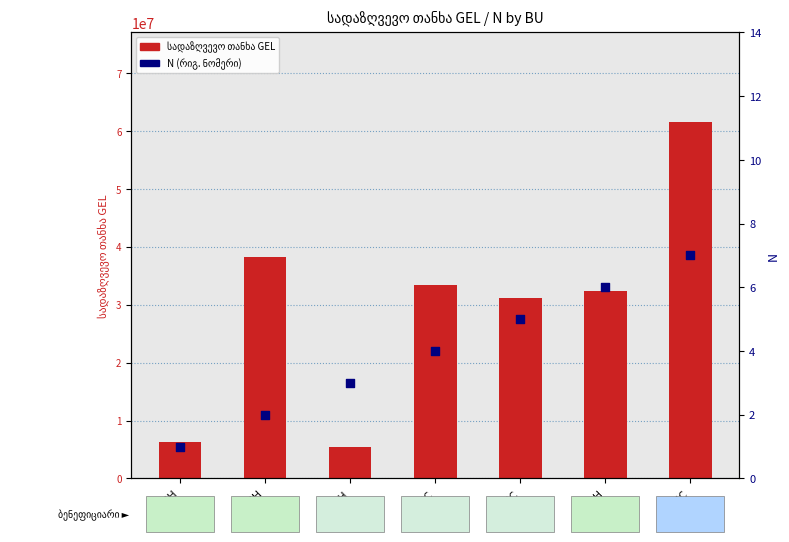

Which series reaches the minimum Y coordinate?

N (რიგ. ნომერი)